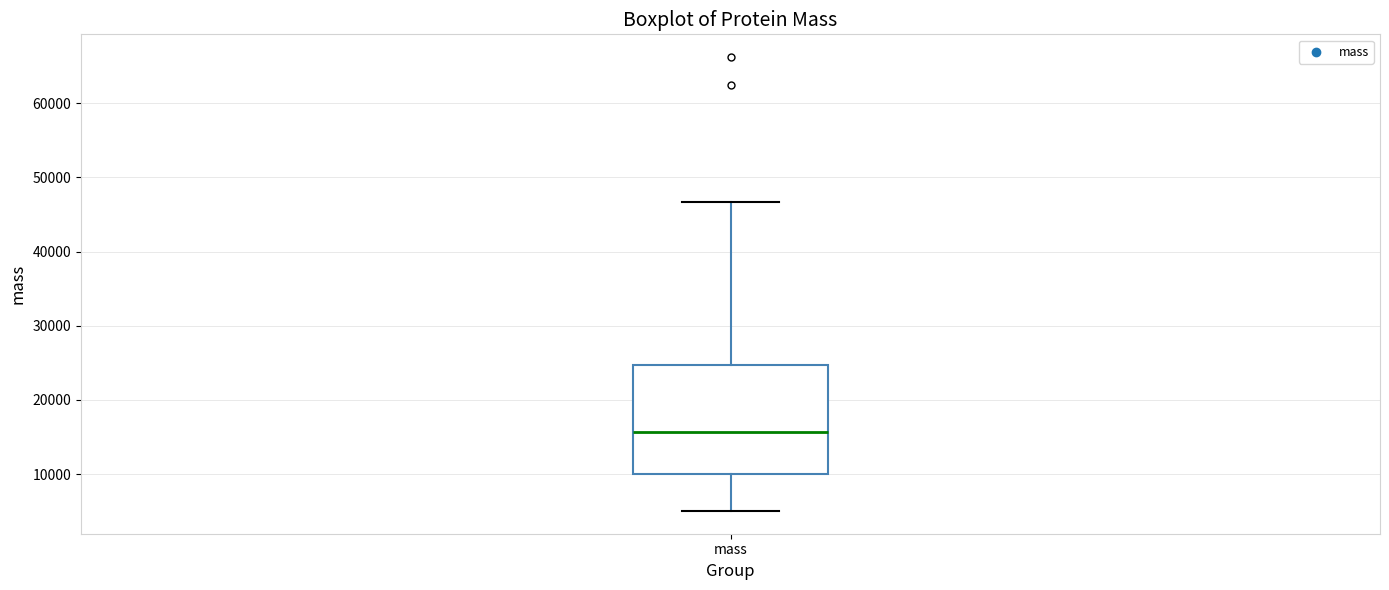

Transcribe this box plot: give where the median line is, the range the box spans, and where the two whiskers end, as read against the y-axis. The values are not printed on the chart, so give them approximately, as read against the axis.

median 16000, box 10000 to 25000, whiskers 5000 to 47000